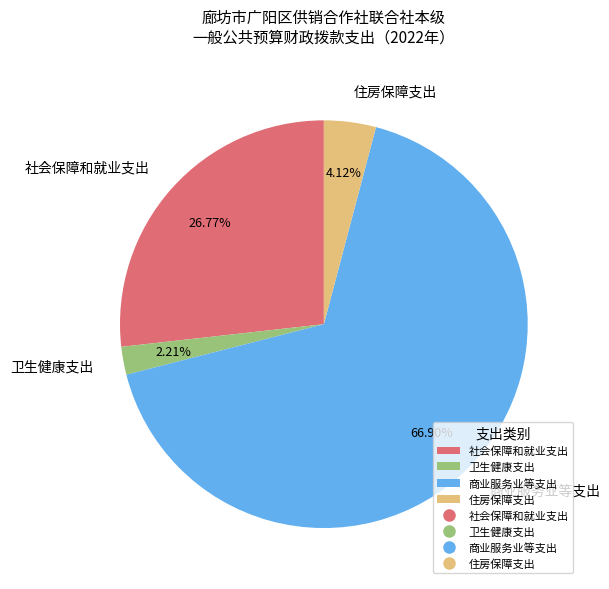

What is the ratio of the value at 社会保障和就业支出 to the value at 住房保障支出?

6.5